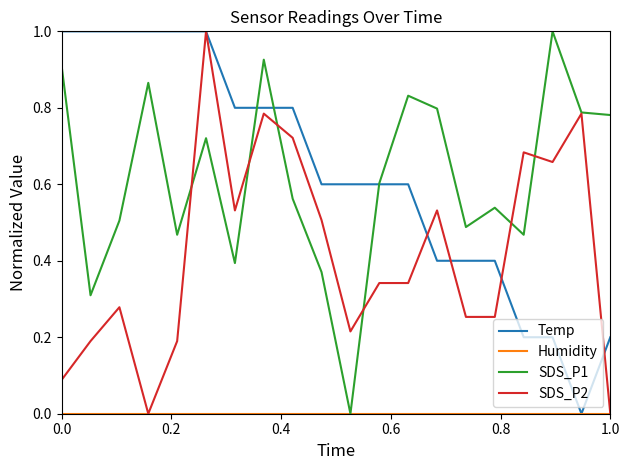

What is the maximum value shown in the chart?

1.0